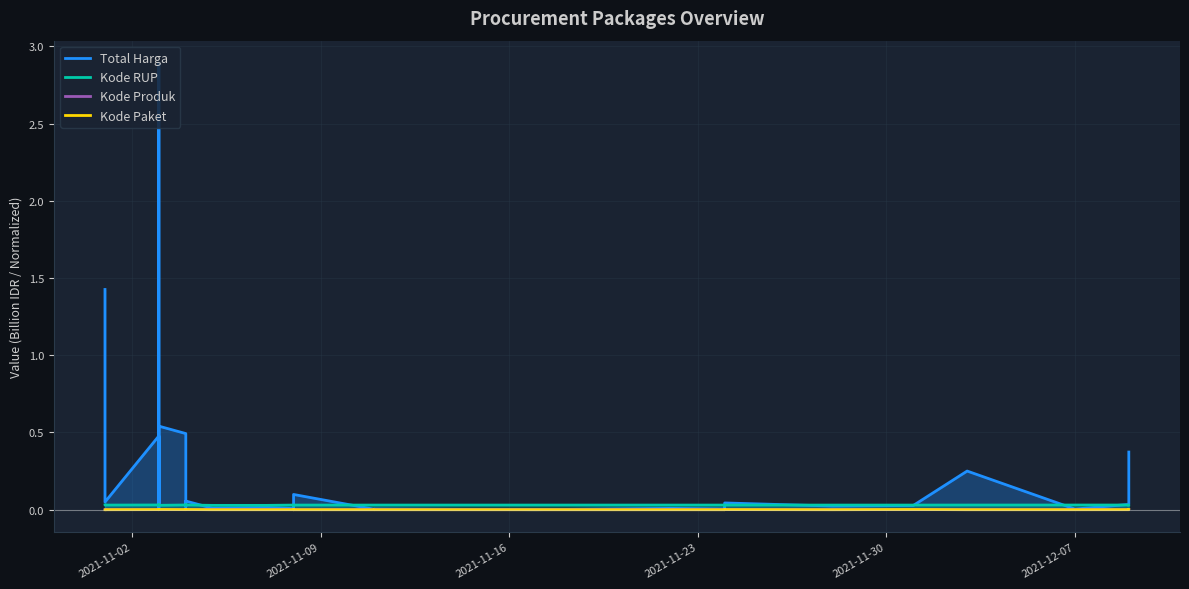

Does the chart display data point markers on the line(s)?

No